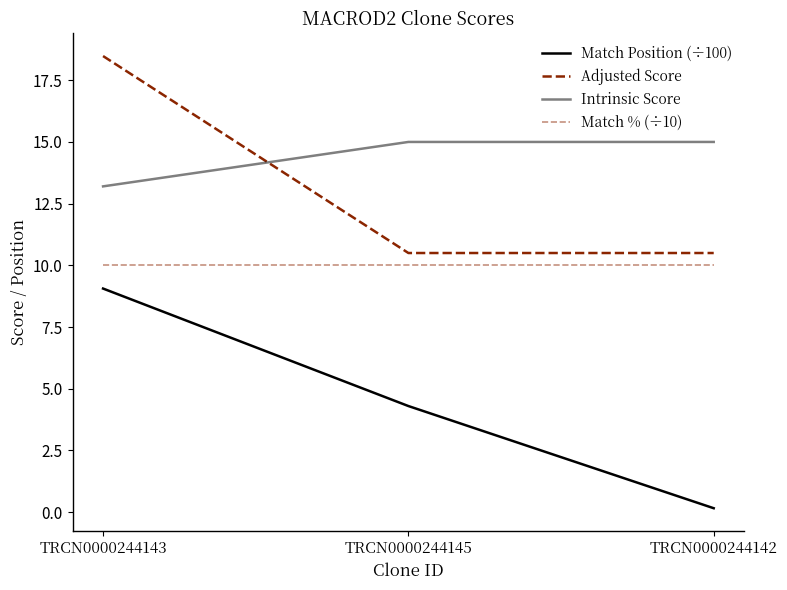

Does the chart display data point markers on the line(s)?

No